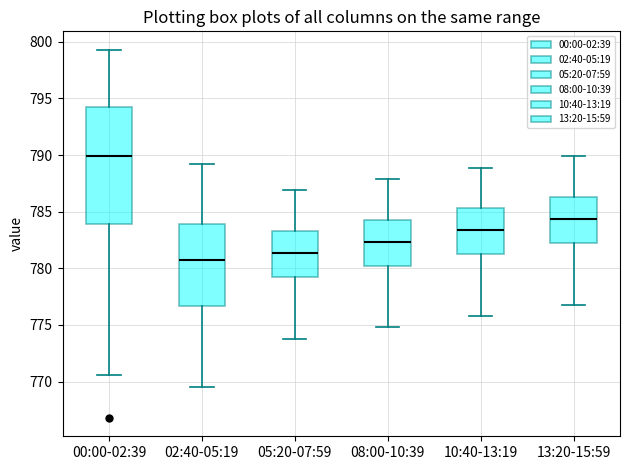

Where does the lower whisker of the box for 10:40-13:19 end on the y-axis? The values are not printed on the chart, so give them approximately, as read against the axis.

776.0